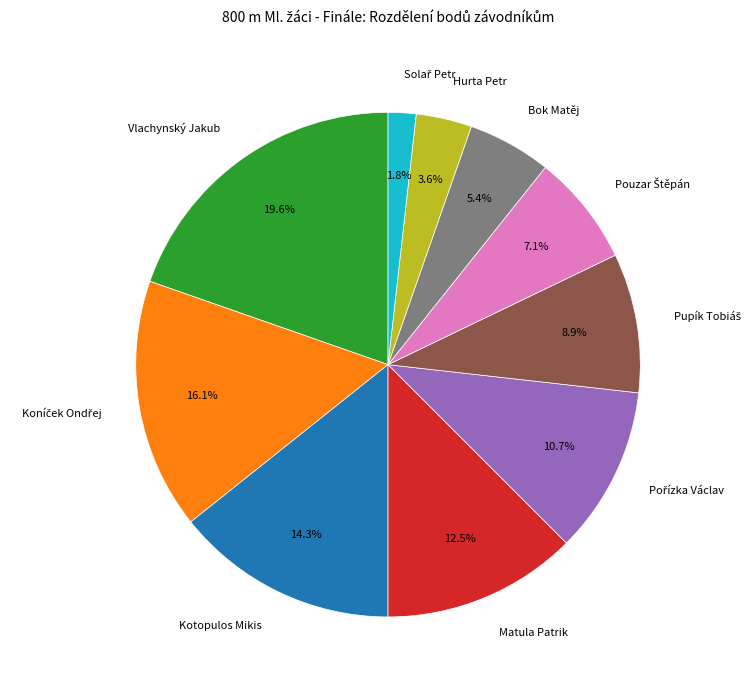

Is it true that Vlachynský Jakub is 20% of the pie?

True